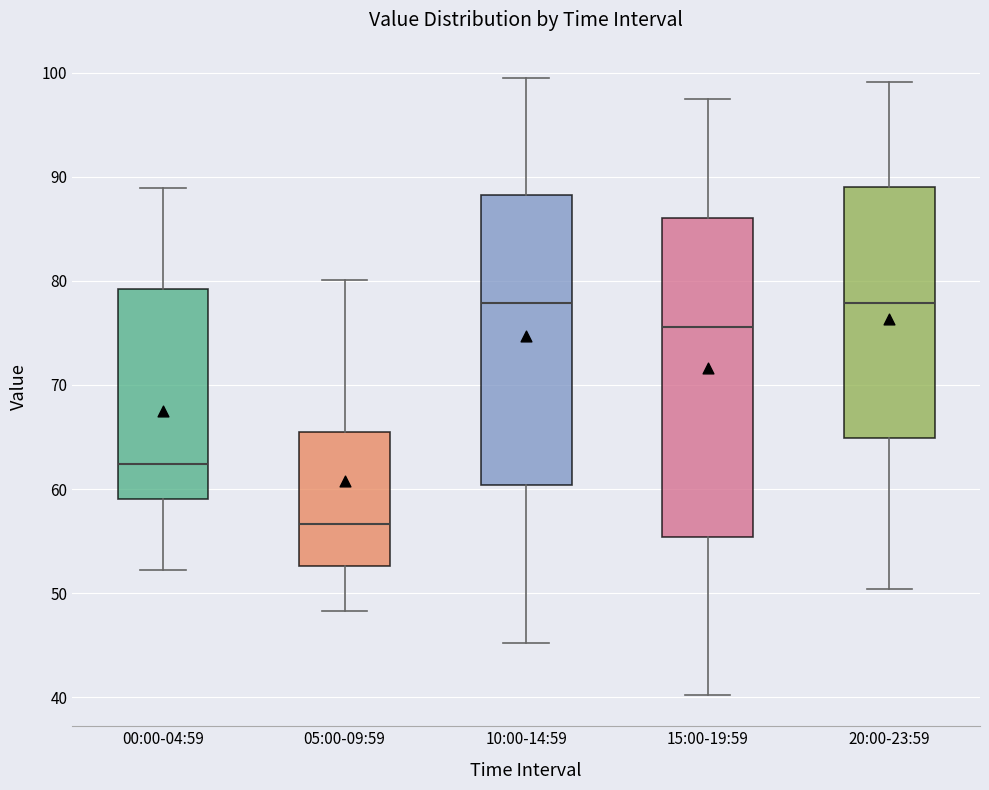

Reading left to right, read every box against the y-axis: the position of its median line, the range the box covers, and the ends of its whiskers. The values are not printed on the chart, so give them approximately, as read against the axis.

00:00-04:59: median 62, box 59 to 79, whiskers 52 to 89
05:00-09:59: median 57, box 53 to 66, whiskers 48 to 80
10:00-14:59: median 78, box 60 to 88, whiskers 45 to 100
15:00-19:59: median 76, box 55 to 86, whiskers 40 to 98
20:00-23:59: median 78, box 65 to 89, whiskers 50 to 99